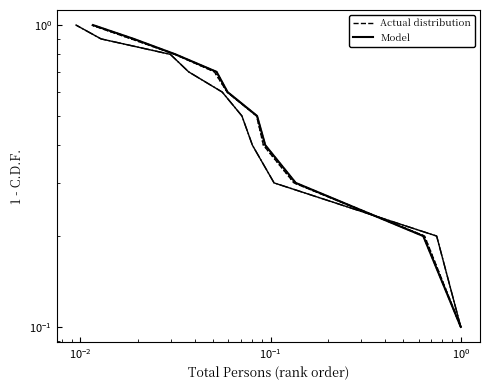

What is the minimum value shown in the chart?

0.1